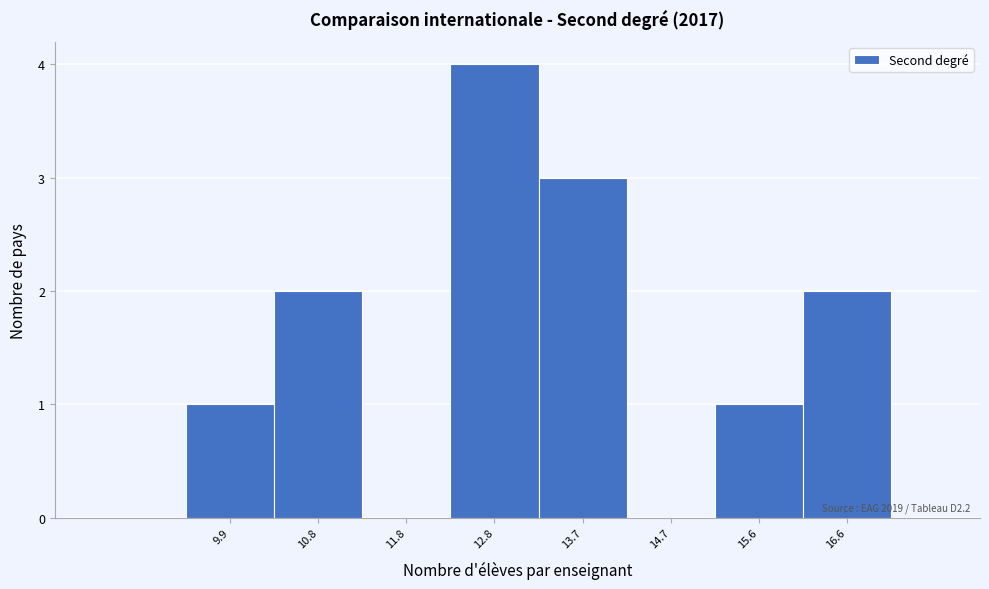

Which range on the x-axis has the tallest bar?

12.3 to 13.2